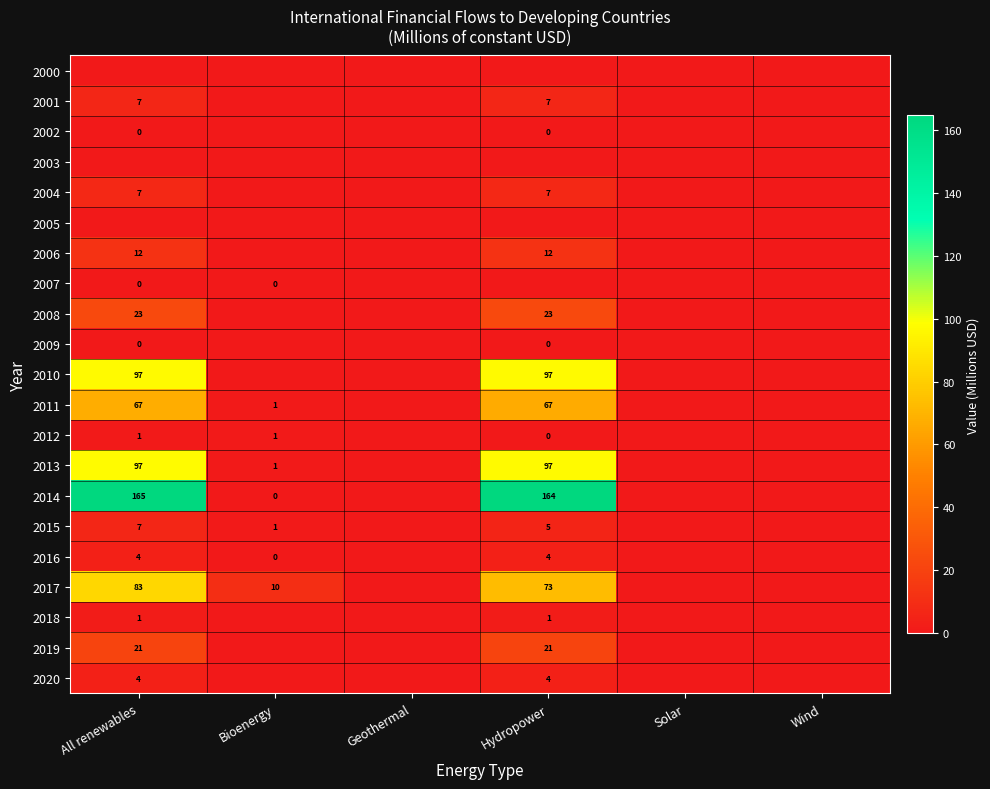

The value of 2001 at Hydropower is 7. True or false?

True